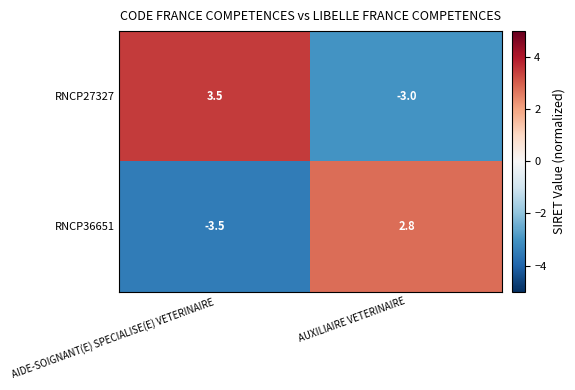

Which category has the highest value across all series?

AIDE-SOIGNANT(E) SPECIALISE(E) VETERINAIRE